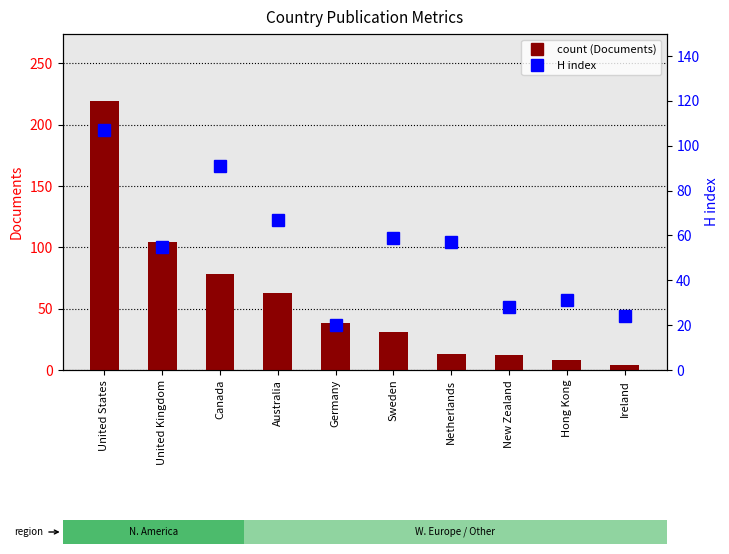

Between Sweden and Netherlands, which series saw the biggest shift?

count